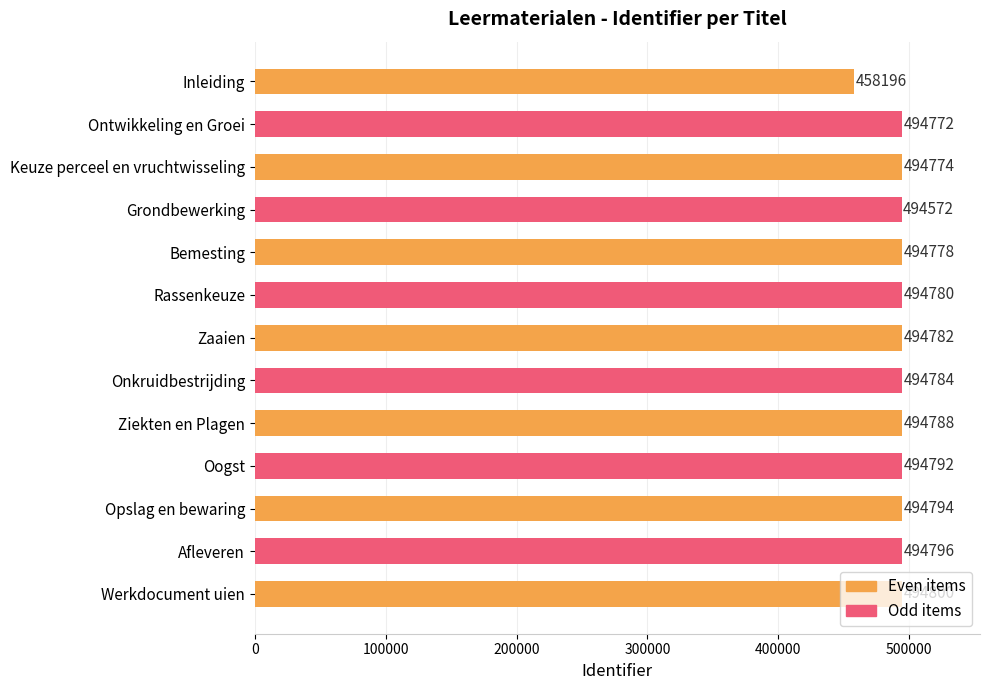

True or false: the data shows 316342 at Afleveren.

False